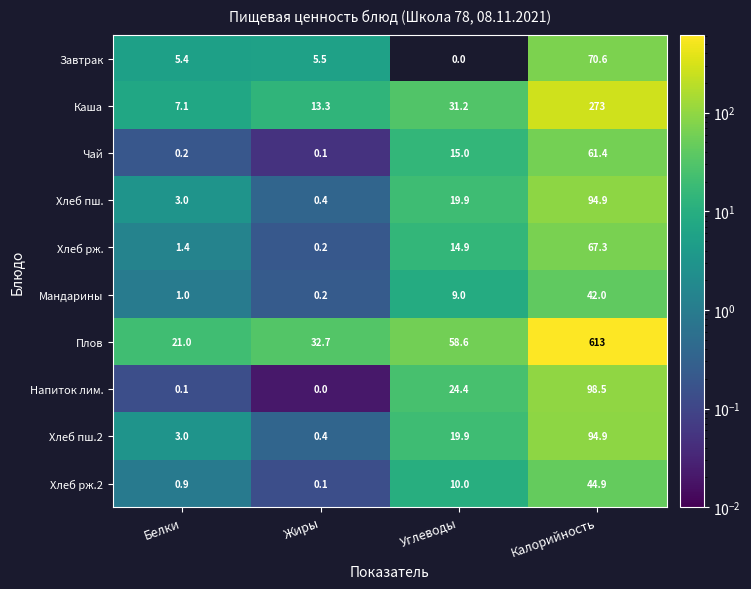

Which series has the largest total across all categories?

Плов